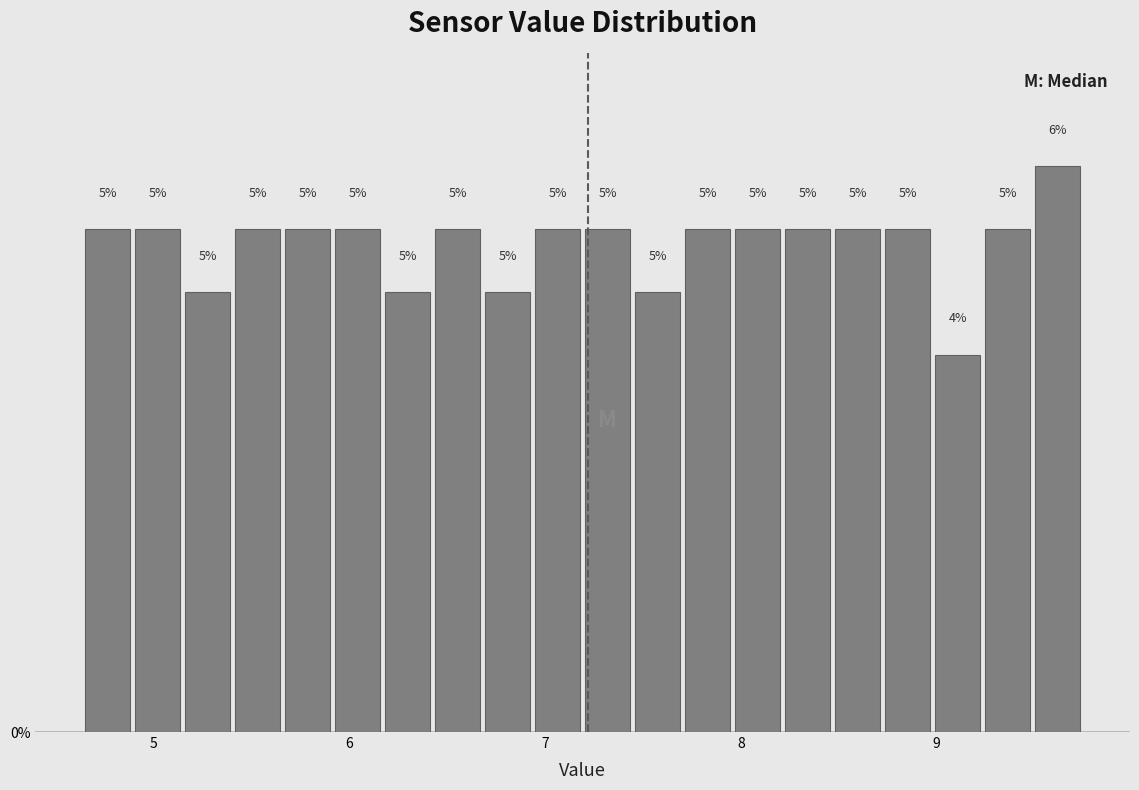

Around what value on the x-axis is the tallest bar? Give the approximate position of its centre, as read against the axis.

9.6